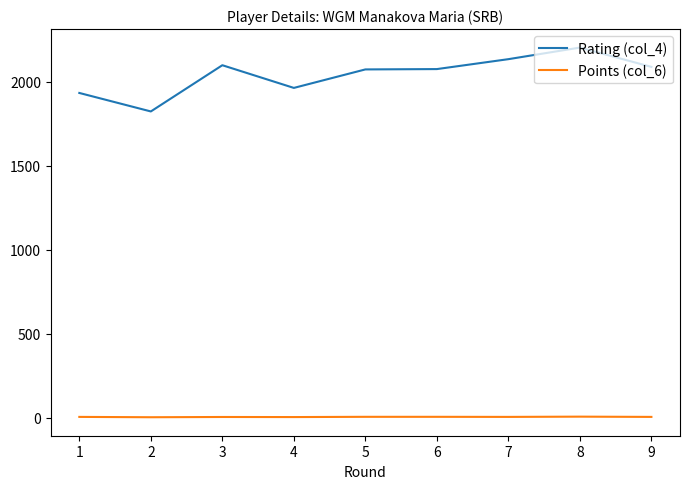

Which series has the largest total across all categories?

Rating (col_4)